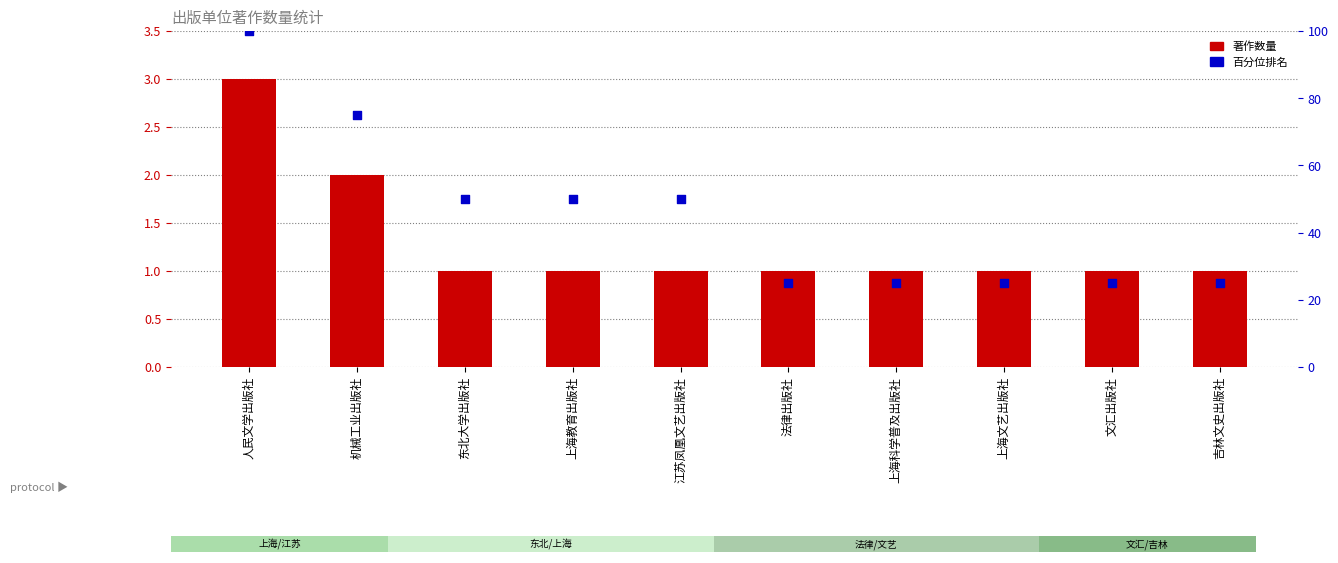

Which series has the widest spread of Y values?

百分位排名